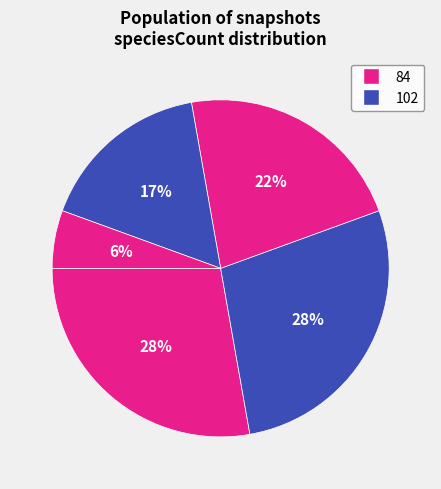

Is there a majority slice in this chart?

No